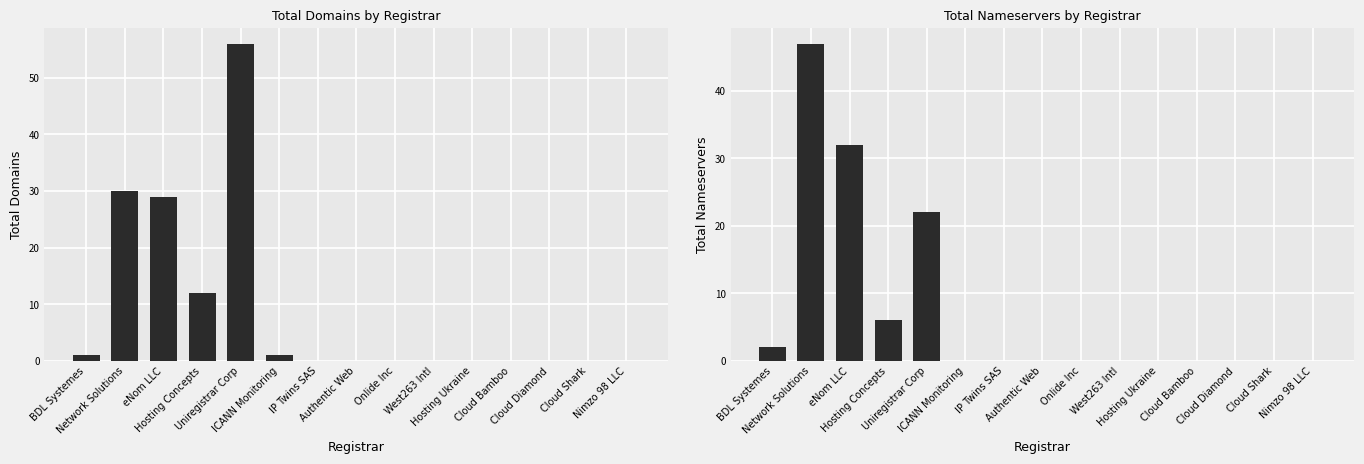

What are all the series names shown in the legend?

total-domains, total-nameservers